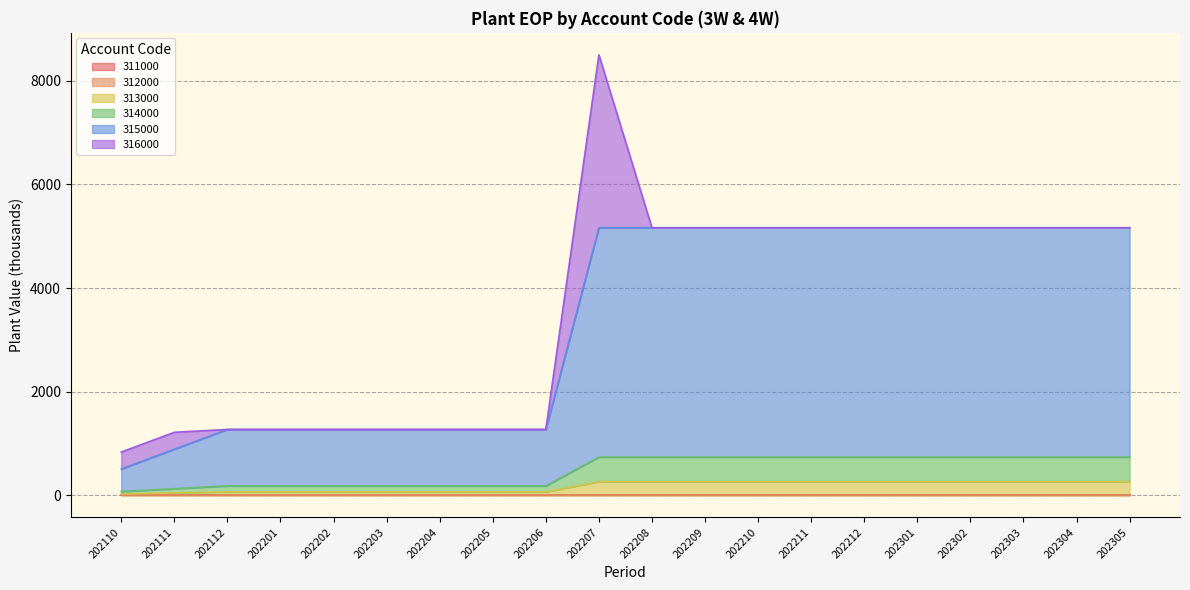

At which label does 315000 first exceed 263?

202207